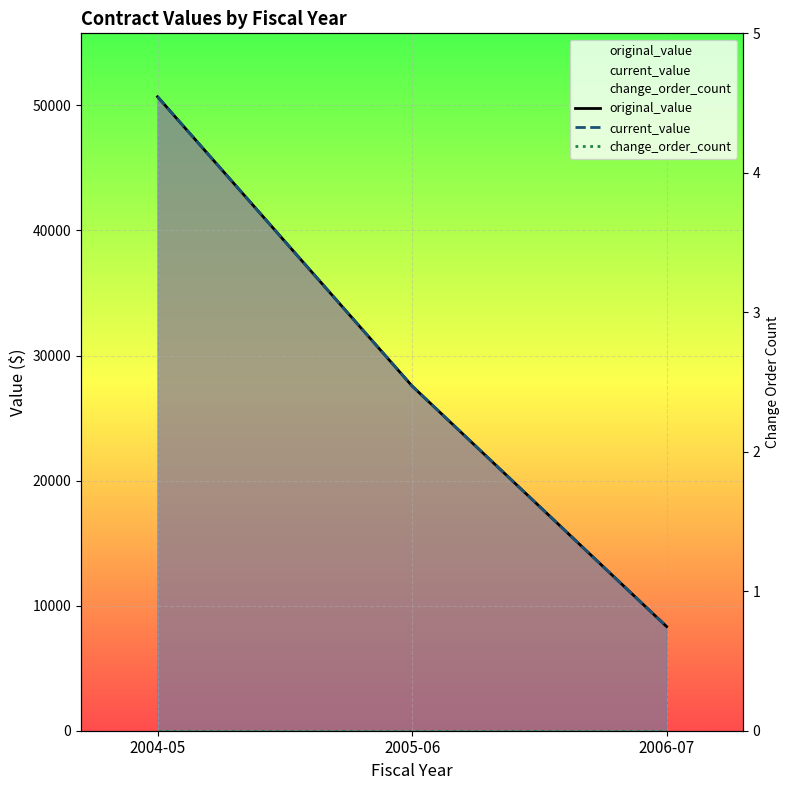

What position from the left is 2005-06?

2